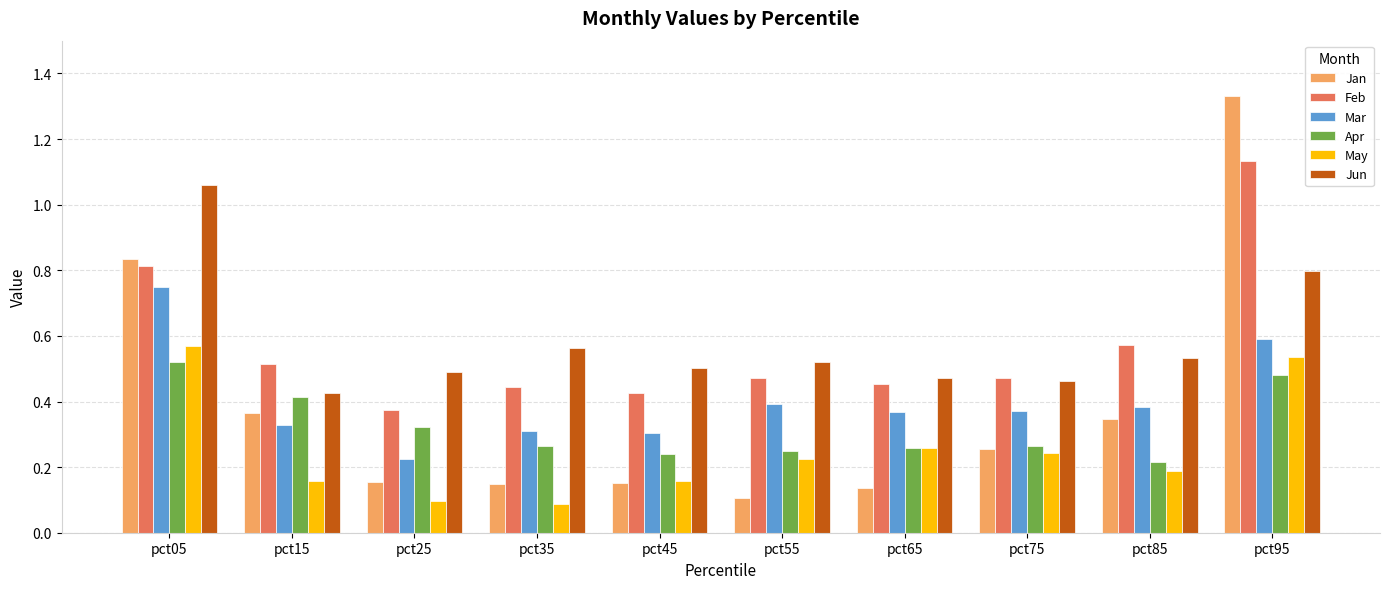

How many bars are there in total?

60